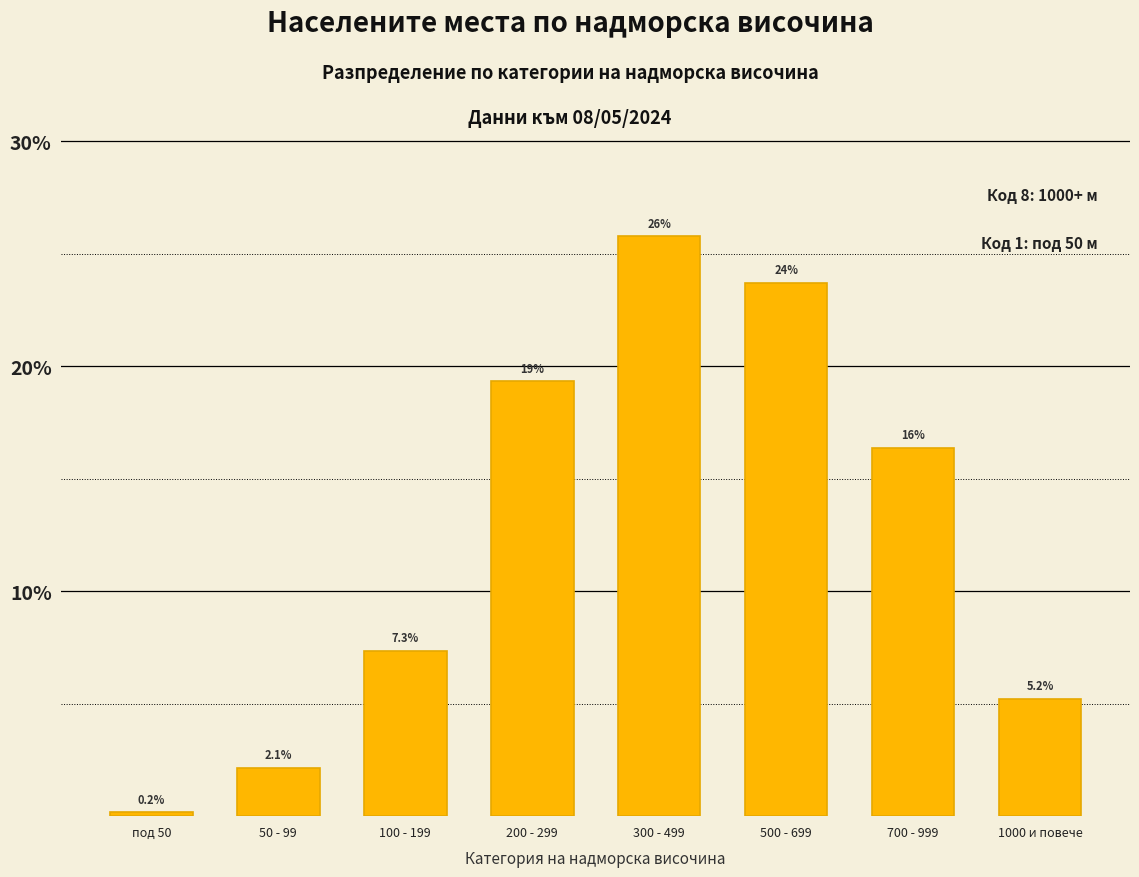

Reading left to right, what are all the values shown in this chart?

0.2	2.1	7.3	19.3	25.8	23.7	16.4	5.2